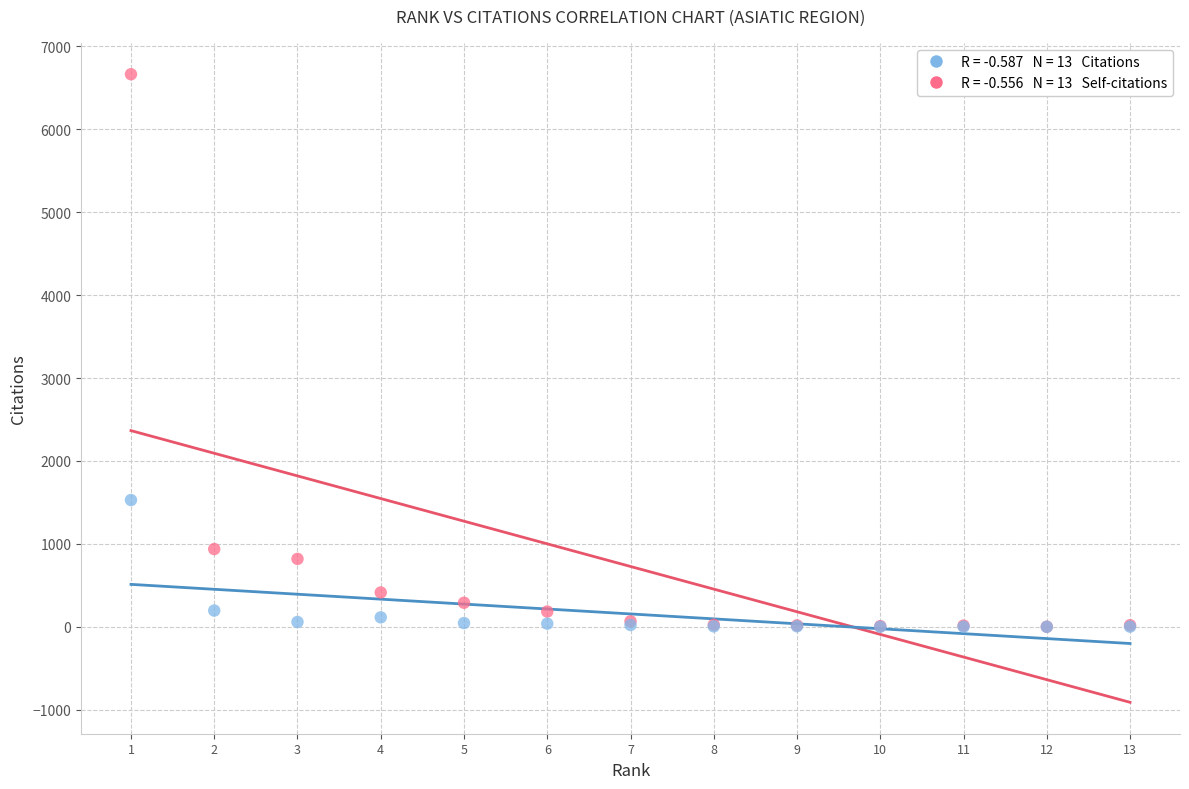

Across all series, what Y value is closest to 3332?

1529